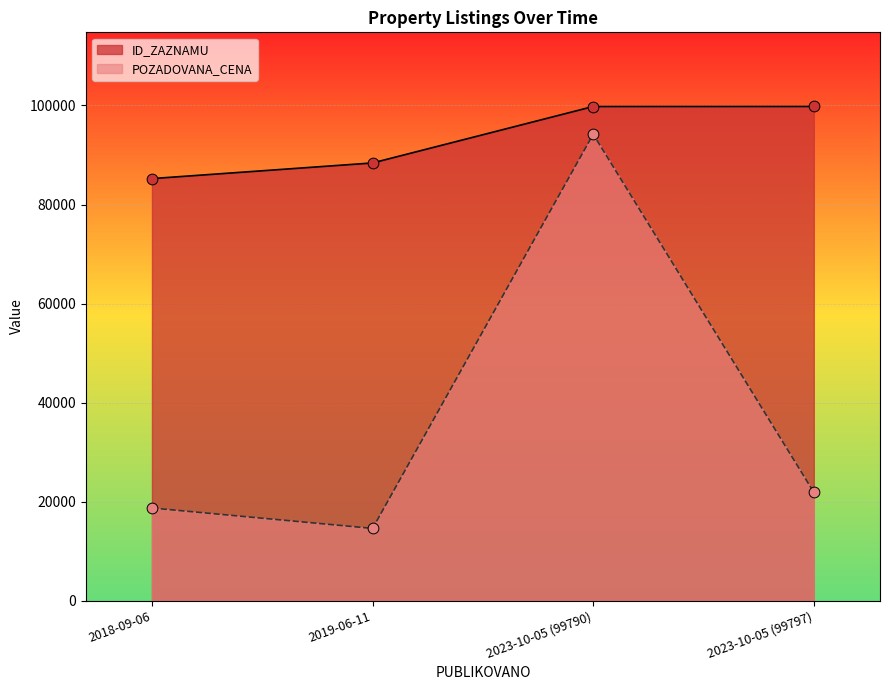

At how many categories does at least one series exceed 18741?

4